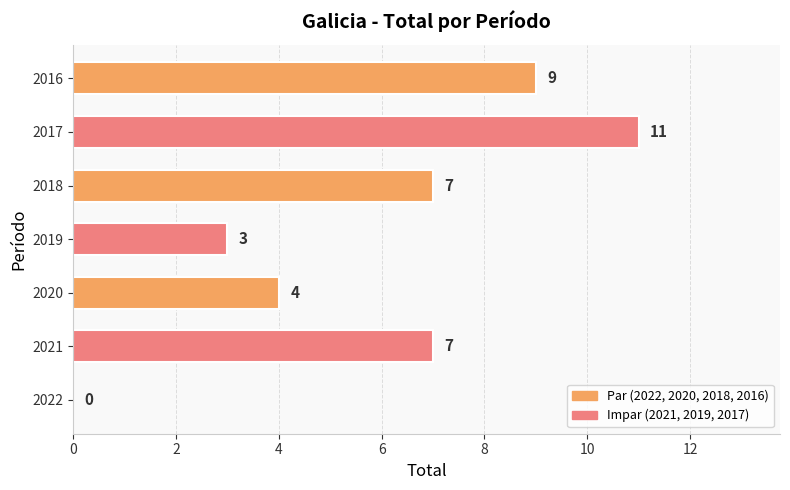

True or false: the data shows 7 at 2021.

True